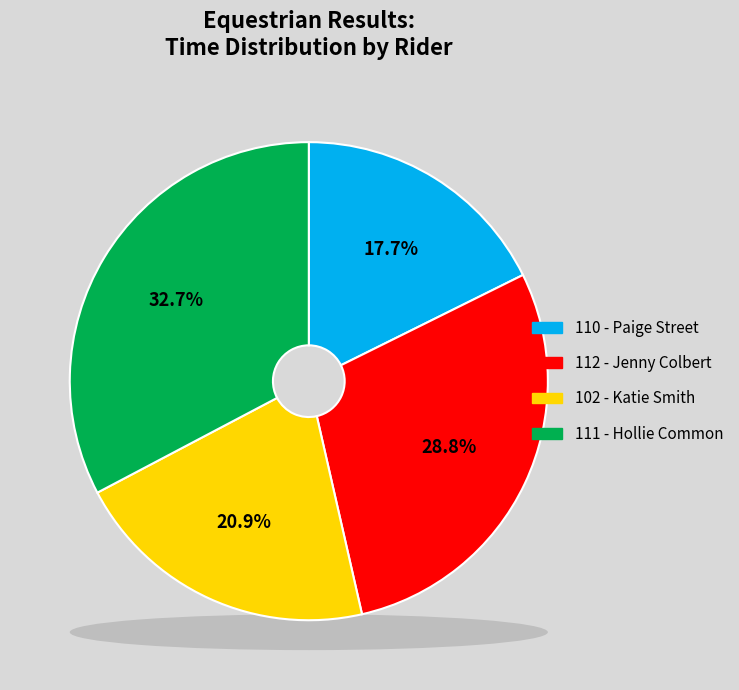

Do 112 - Jenny Colbert and 110 - Paige Street together represent more than half of the pie?

No